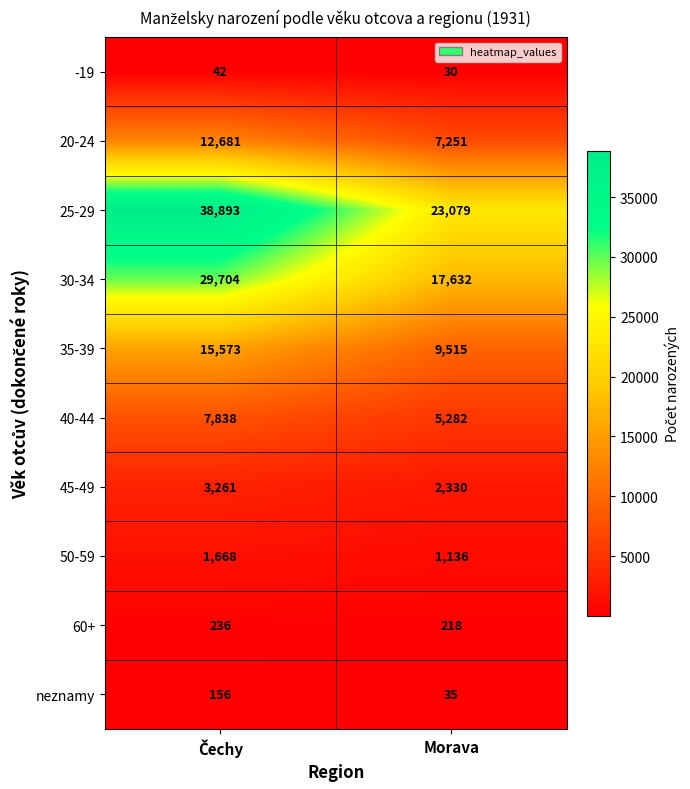

List the series in order of their peak value, lowest first.

-19, neznamy, 60+, 50-59, 45-49, 40-44, 20-24, 35-39, 30-34, 25-29